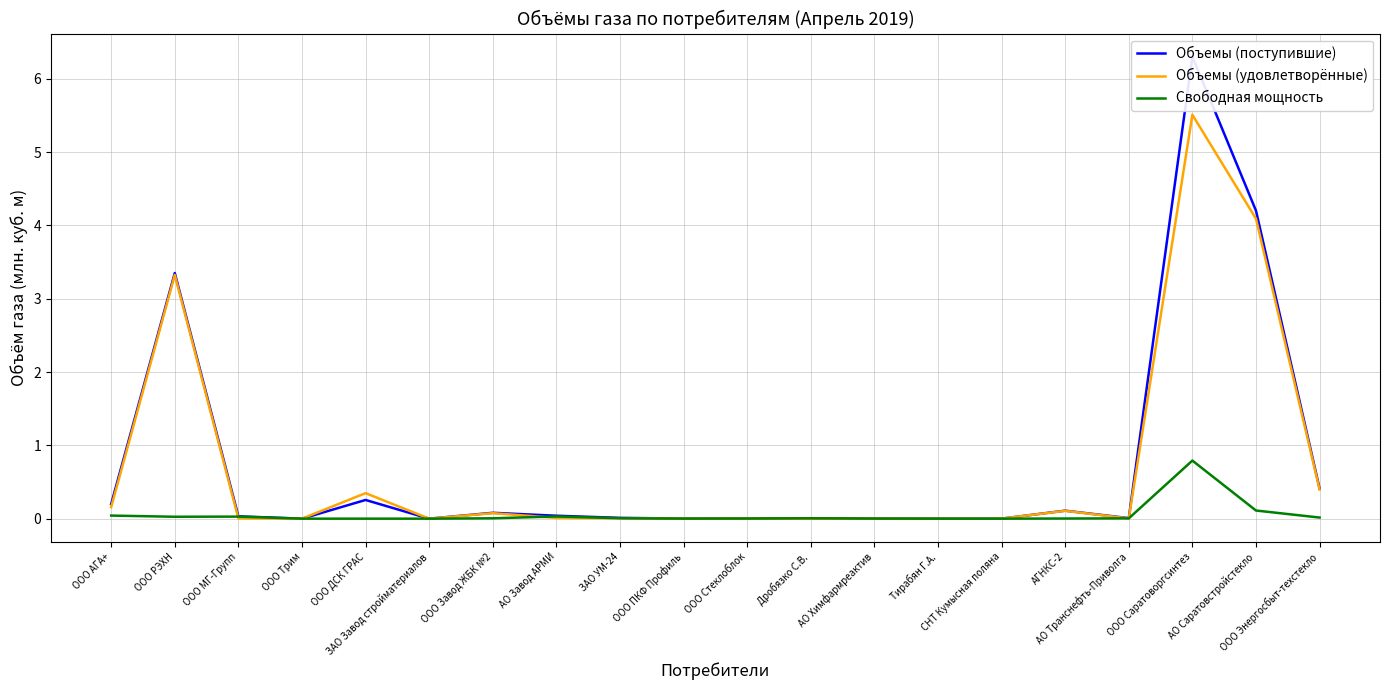

Which has a higher value, Дробязко С.В. or ООО Трим?

Дробязко С.В.